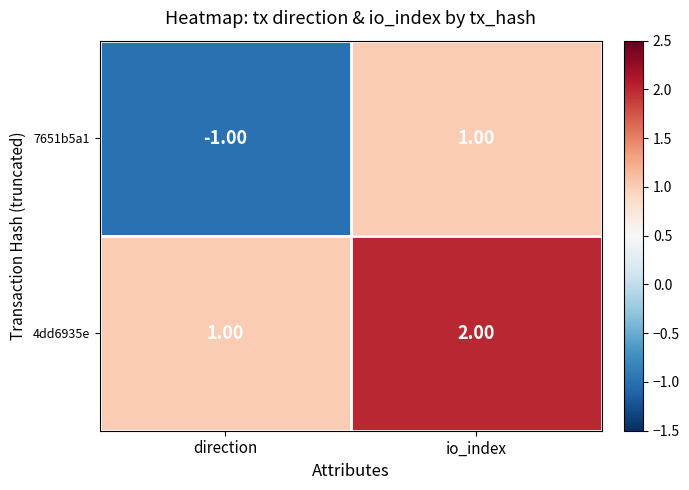

Which series has the largest total across all categories?

4dd6935e